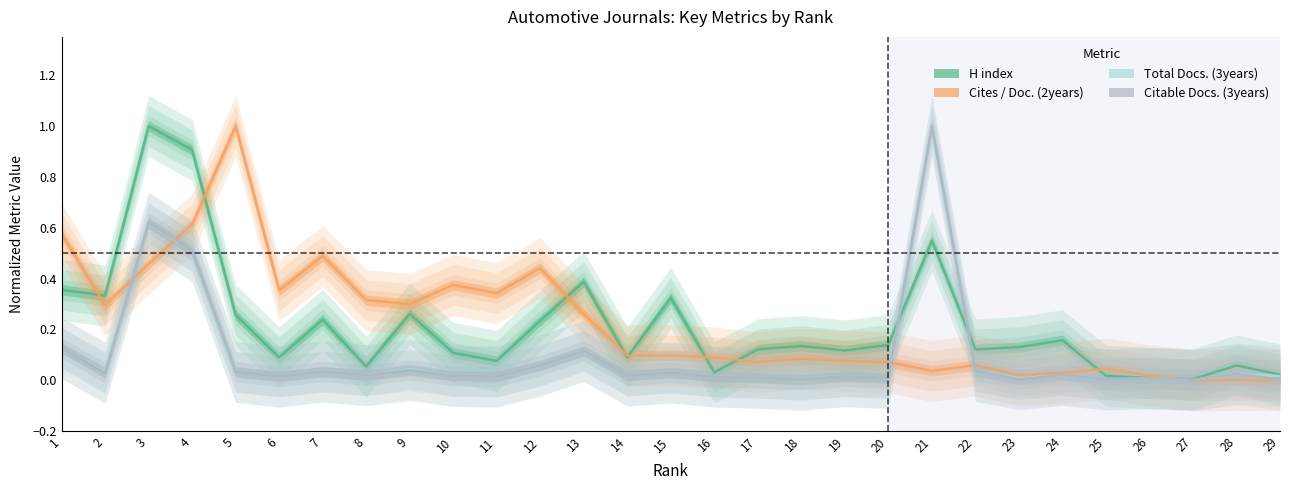

Which series ends up on top after the final intersection of Cites / Doc. (2years) and Total Docs. (3years)?

Total Docs. (3years)